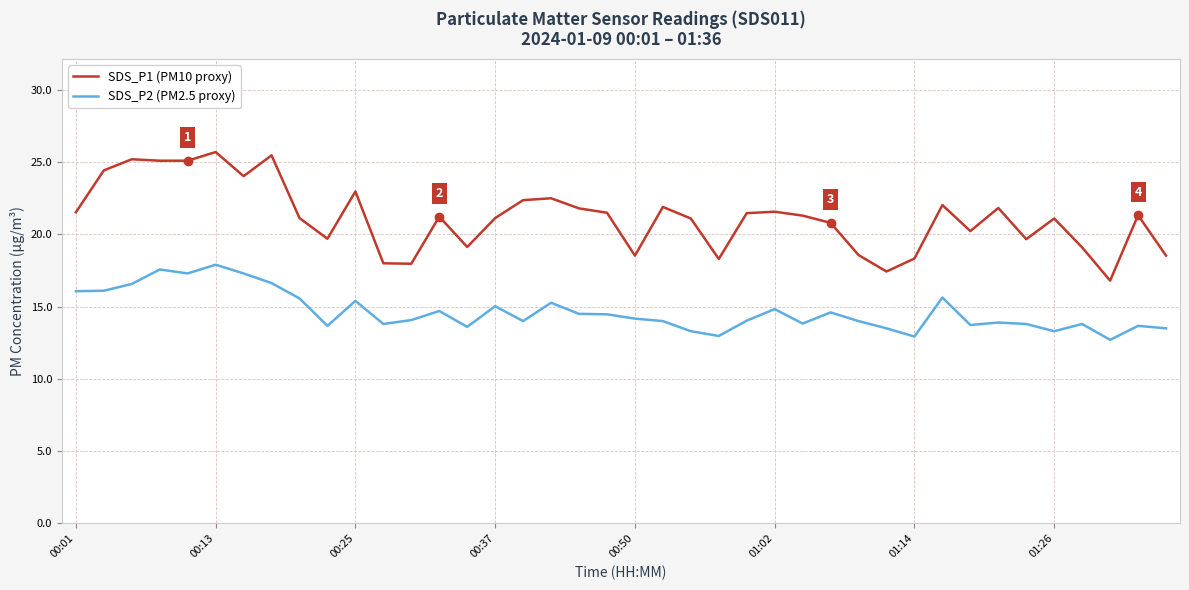

Rank the series by their maximum value, from lowest to highest.

SDS_P2 (PM2.5 proxy), SDS_P1 (PM10 proxy)